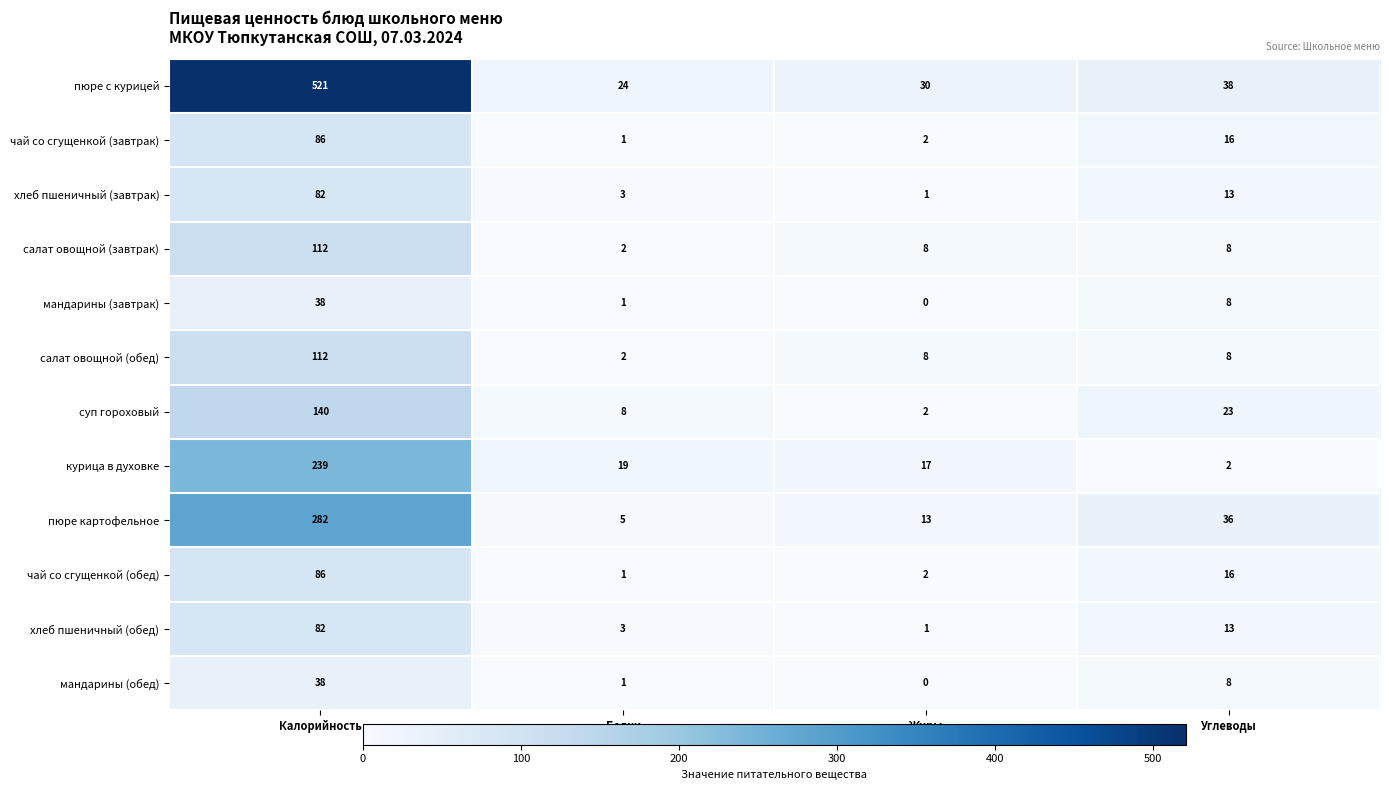

At which category is the sum across all series the highest?

Калорийность